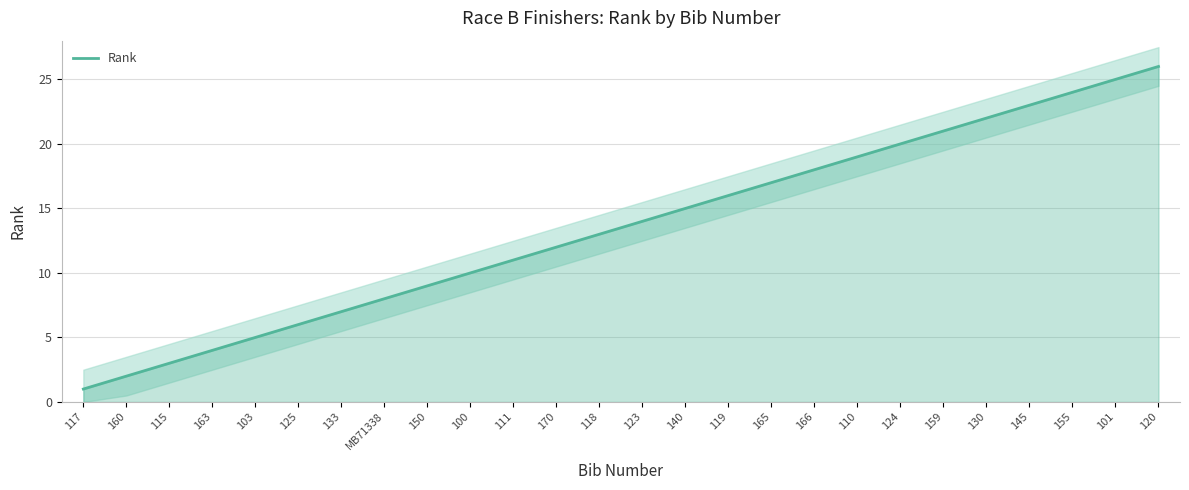

Reading left to right, transcribe all the data shown in this chart.

117=1	160=2	115=3	163=4	103=5	125=6	133=7	MB71338=8	150=9	100=10	111=11	170=12	118=13	123=14	140=15	119=16	165=17	166=18	110=19	124=20	159=21	130=22	145=23	155=24	101=25	120=26